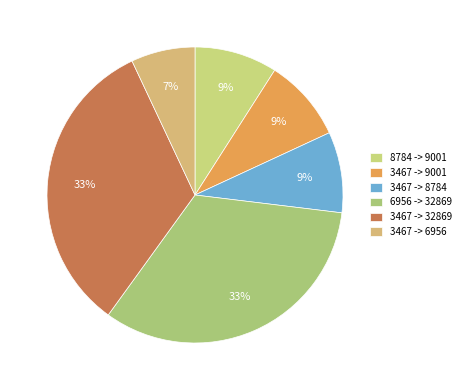

How many segments does this pie chart have?

6